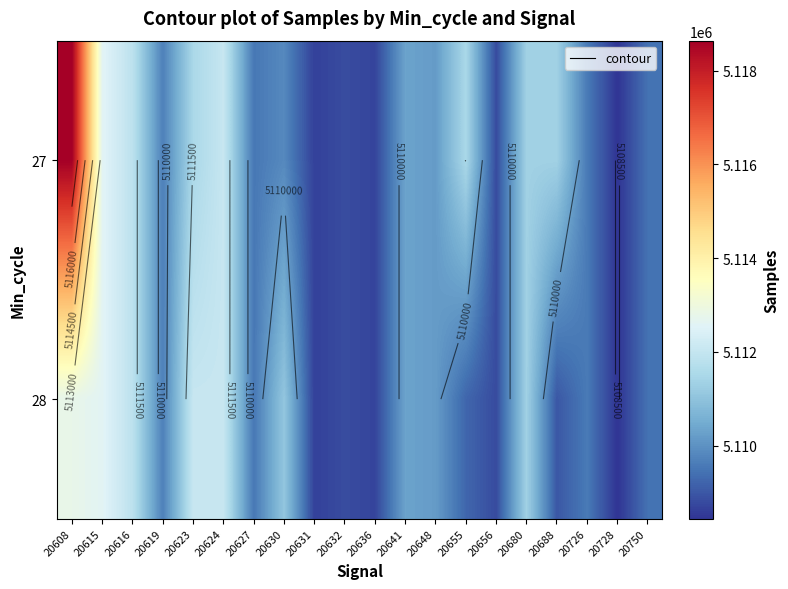

Which series changed the most between 20623 and 20641?

28